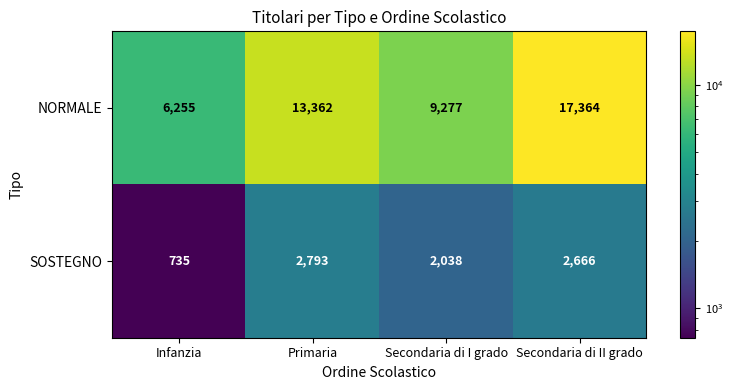

Reading left to right, list all the values displayed in this chart.

NORMALE: 6255	13362	9277	17364
SOSTEGNO: 735	2793	2038	2666